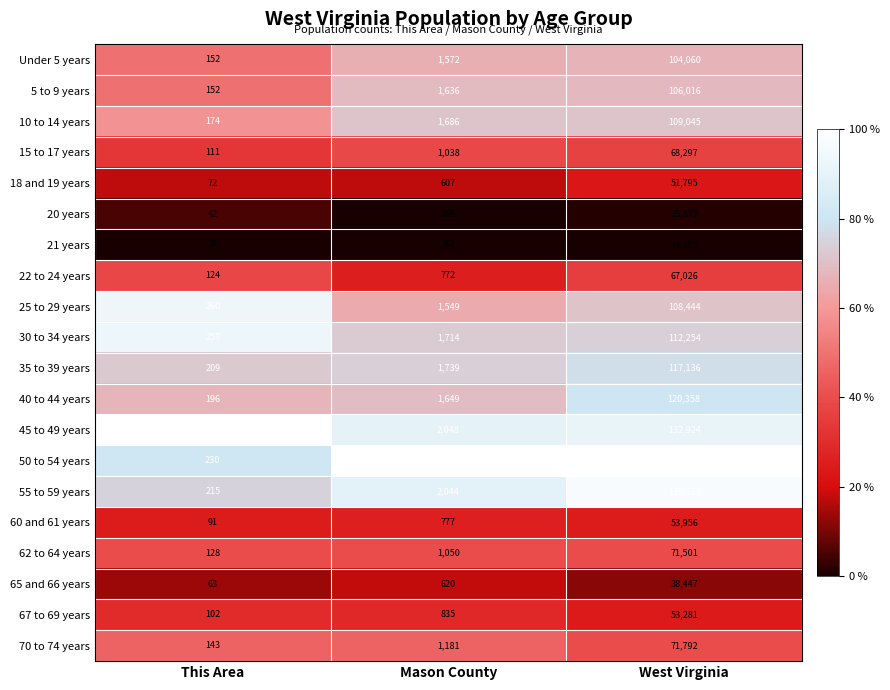

What value does the 15 to 17 years series have at This Area, to the nearest 100?

100